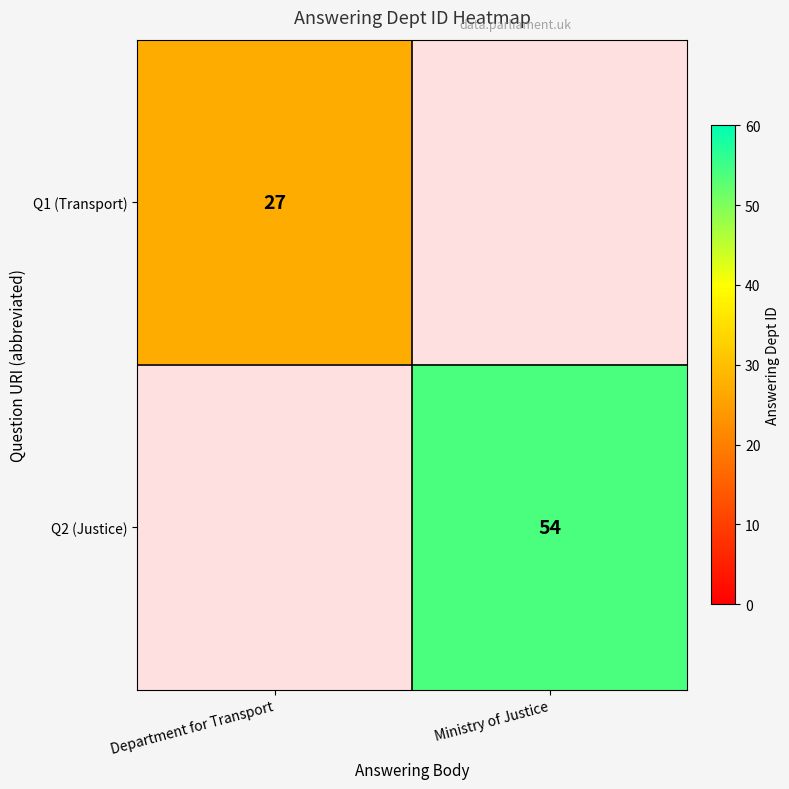

What is the sum of all row_0 values?

27